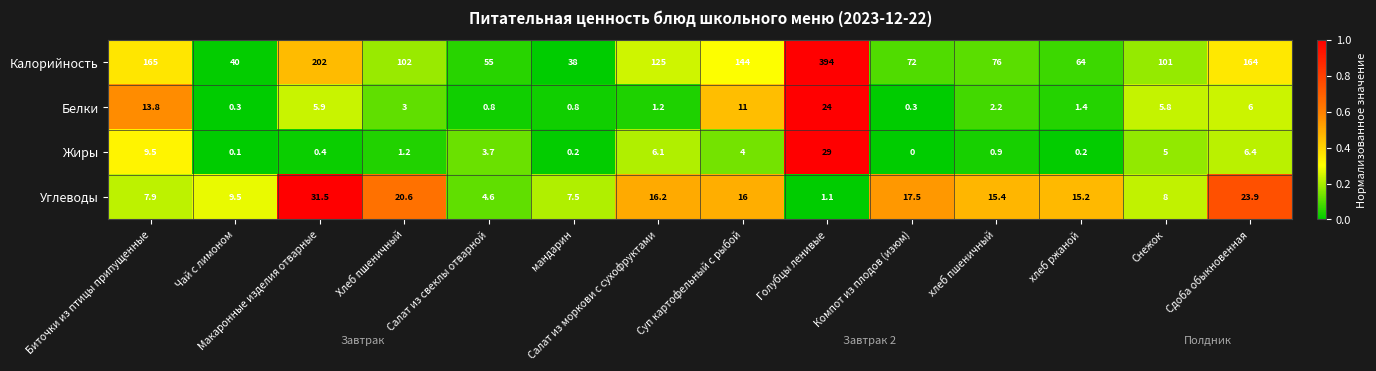

At which category is the sum across all series the highest?

Голубцы ленивые